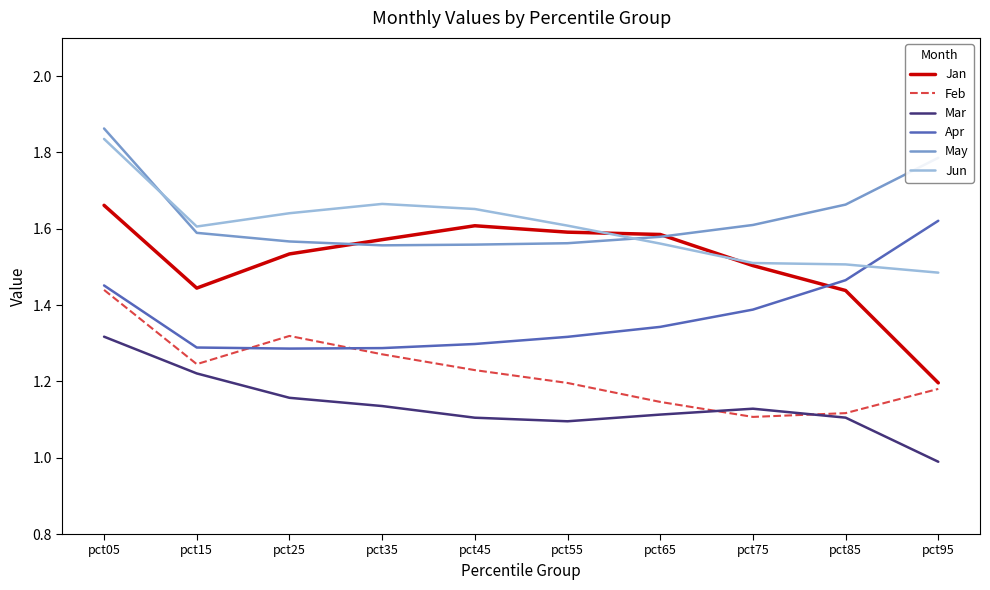

Is this an area chart (filled region under the line)?

No